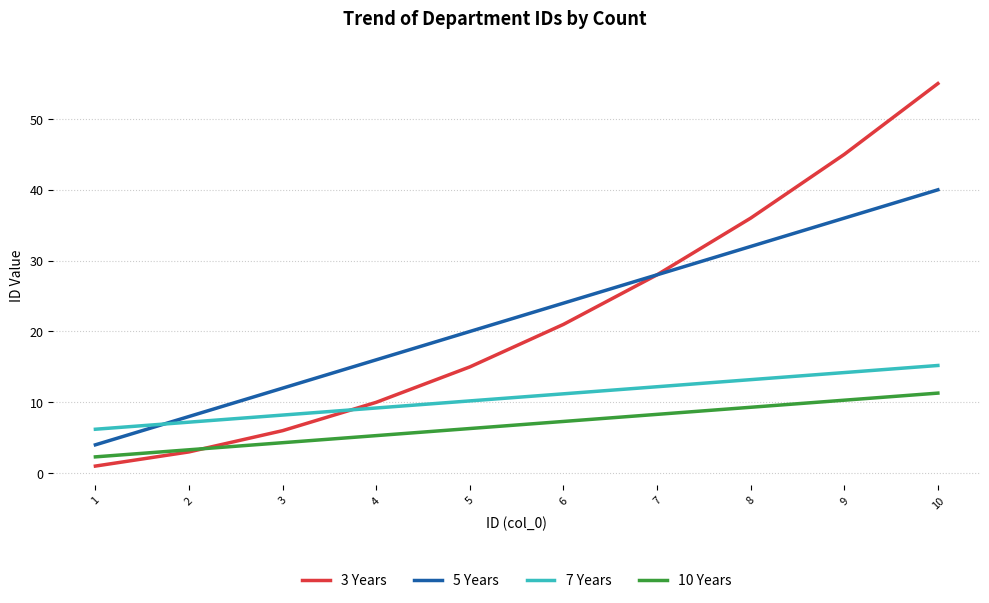

Does the chart display data point markers on the line(s)?

No